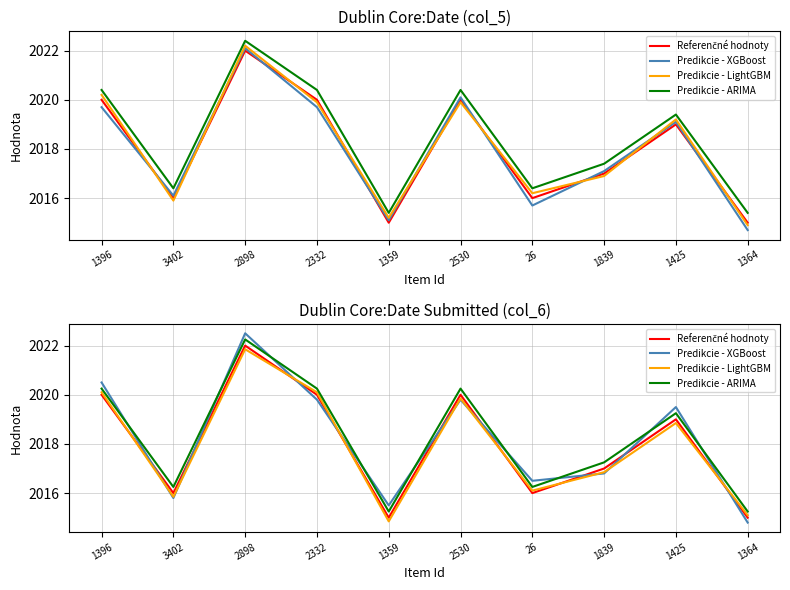

True or false: Predikcie - ARIMA has more than 1 interior local peaks.

True